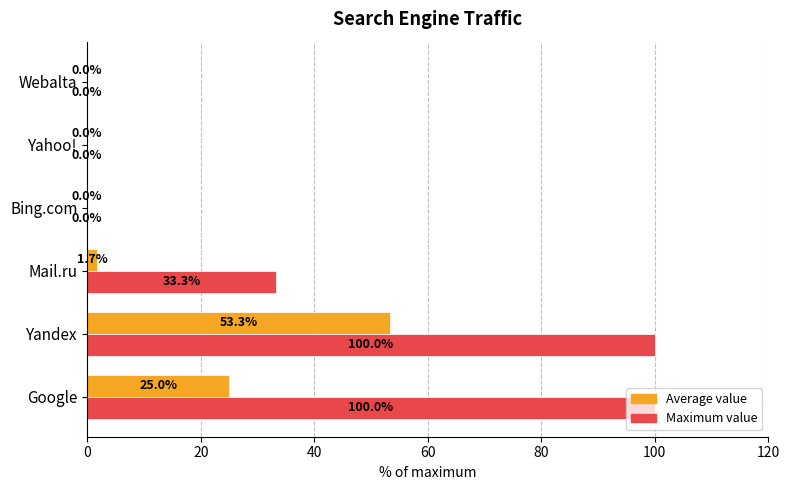

How many distinct data groups are displayed?

2